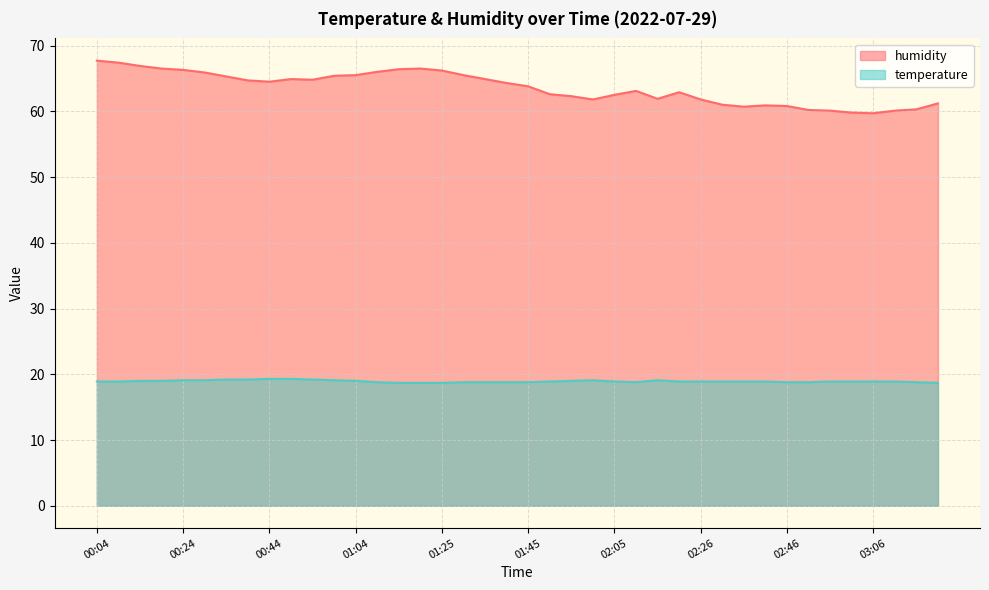

At how many categories does at least one series exceed 44?

40